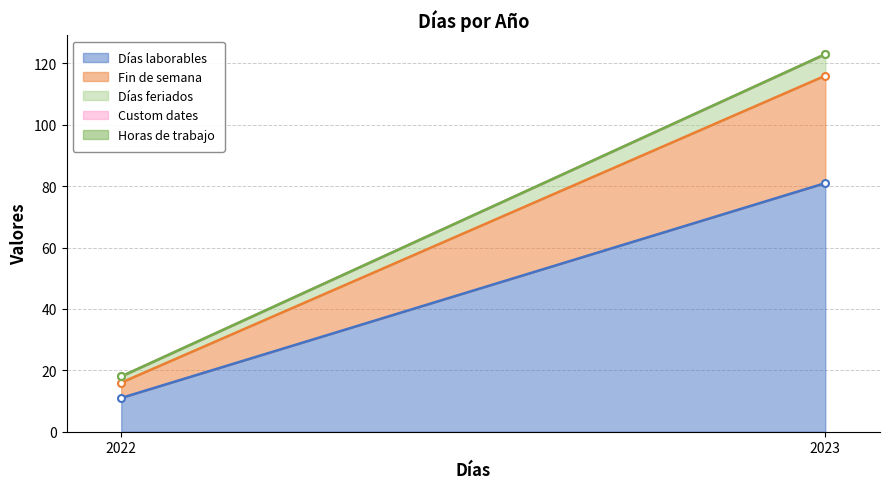

At which label is Días laborables closest to 46?

2022